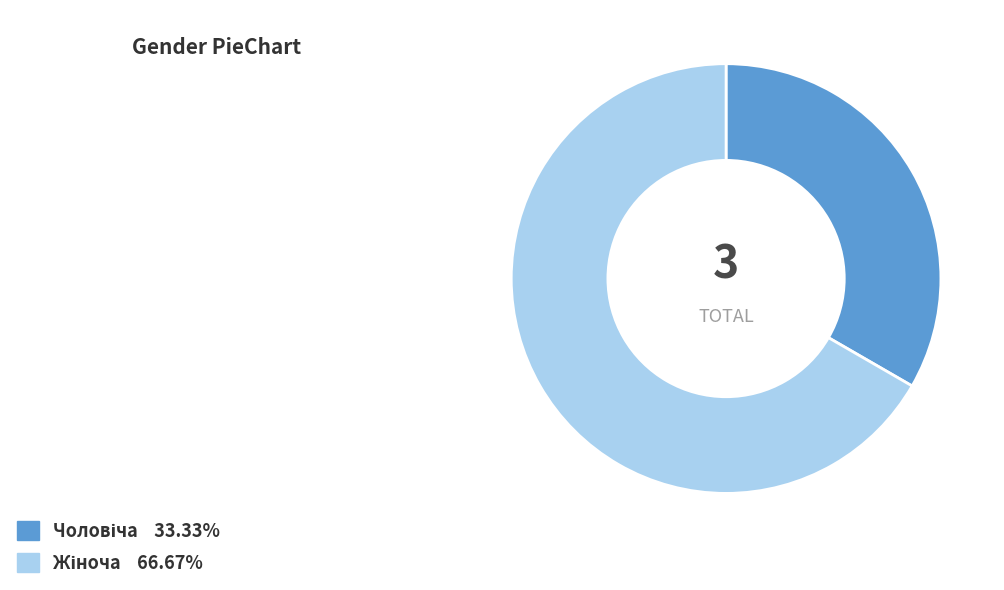

Does any single category account for the majority?

Yes